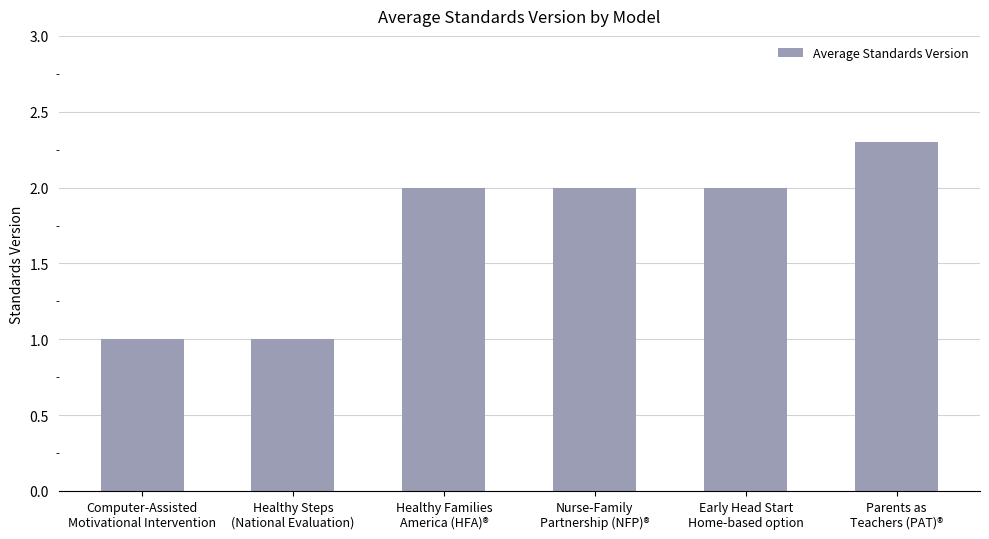

Which has a higher value, Computer-Assisted
Motivational Intervention or Nurse-Family
Partnership (NFP)®?

Nurse-Family
Partnership (NFP)®